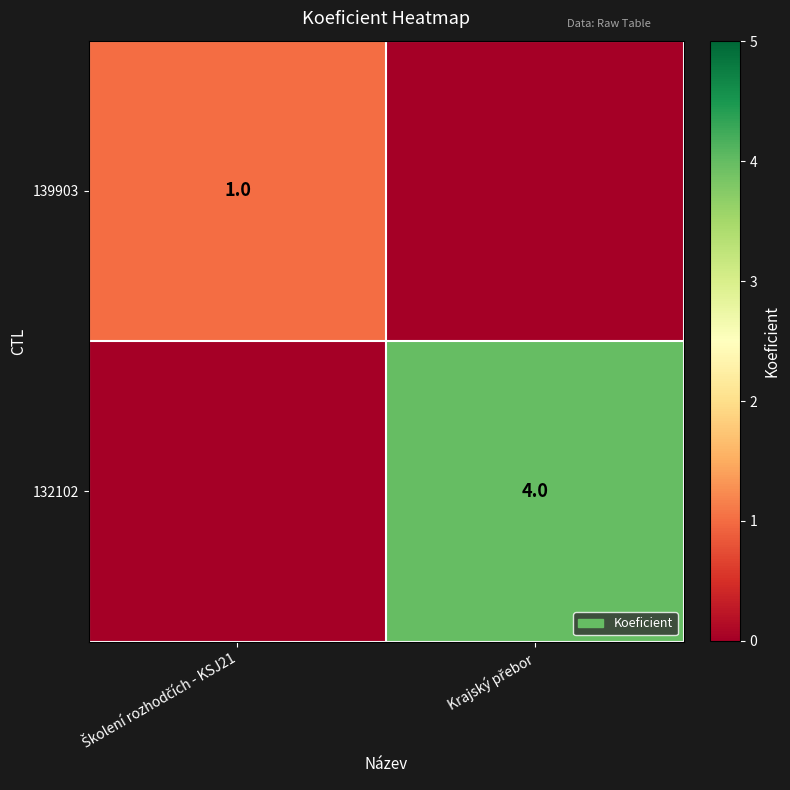

List the labels in order of 132102 value, largest first.

Krajský přebor, Školení rozhodčích - KSJ21